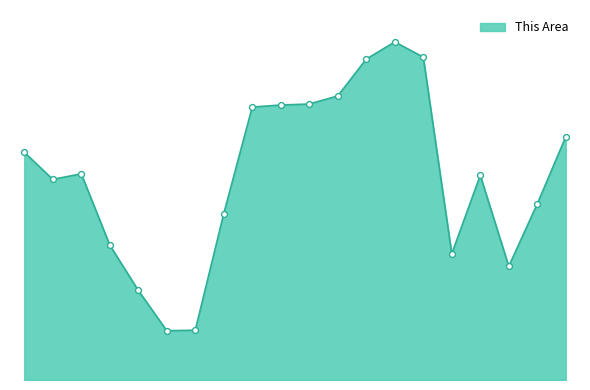

Is this an area chart (filled region under the line)?

Yes